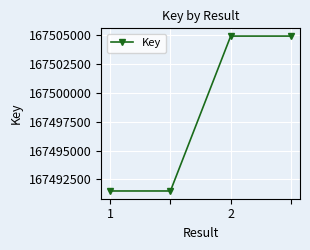

What is the difference between the maximum and minimum values?

13447